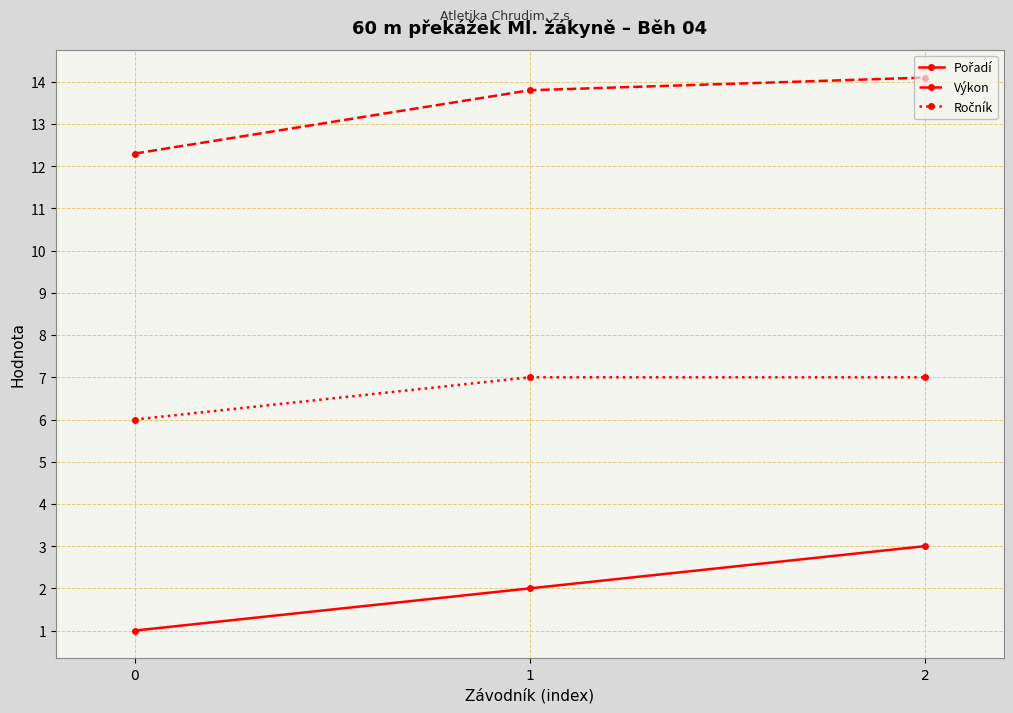

What is the difference between the Výkon values at 1 and 2?

0.3